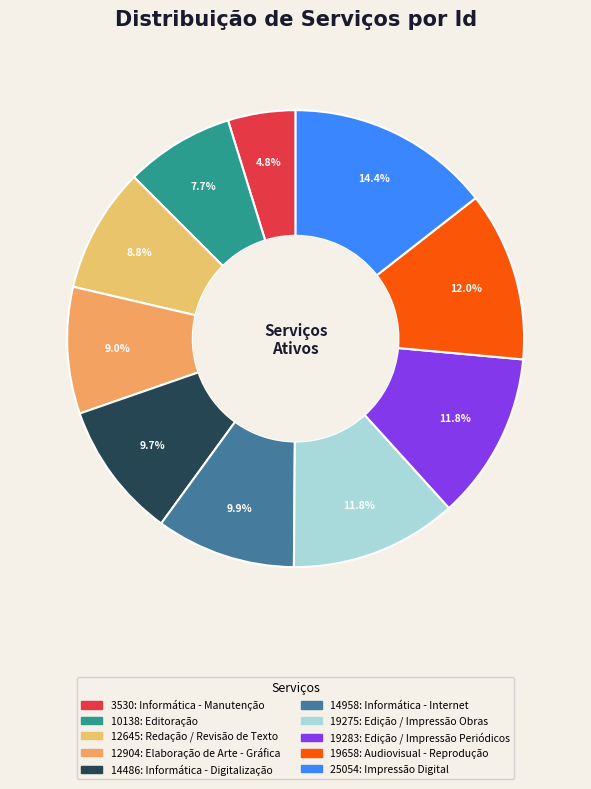

How much of the chart is everything except 12645: Redação / Revisão de Texto?

91.2%